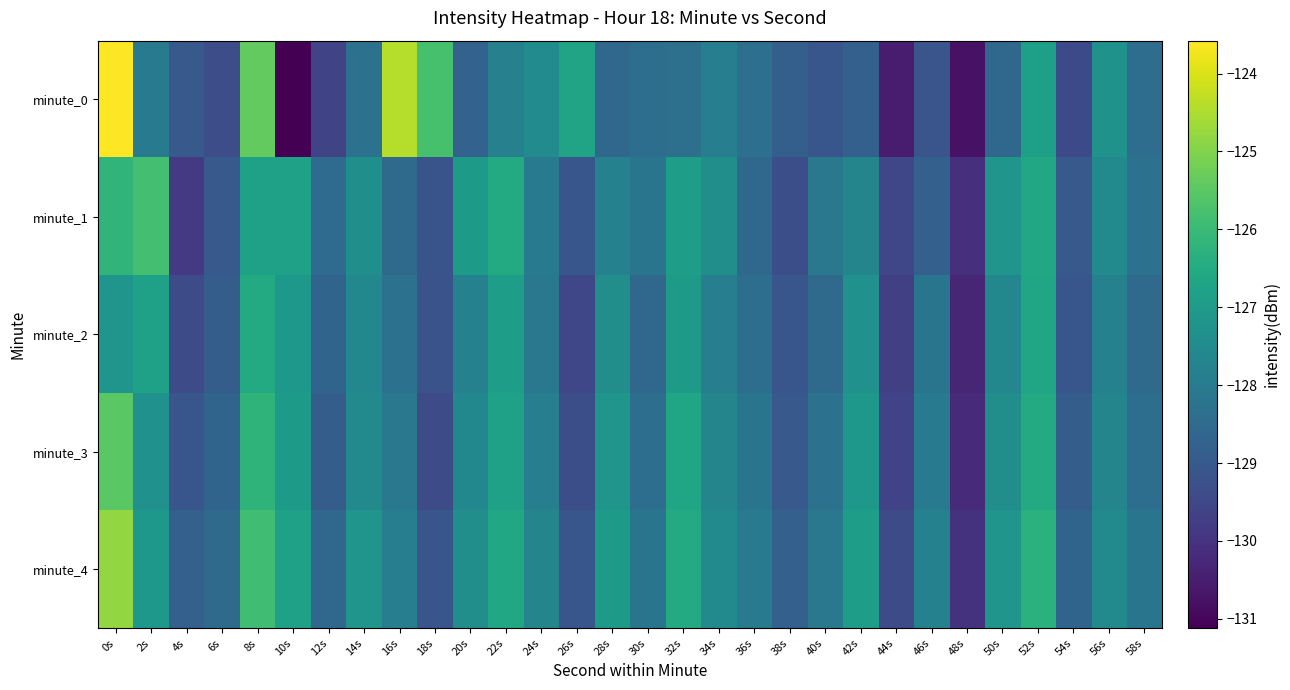

At which category does the chart reach its peak across all series?

0s